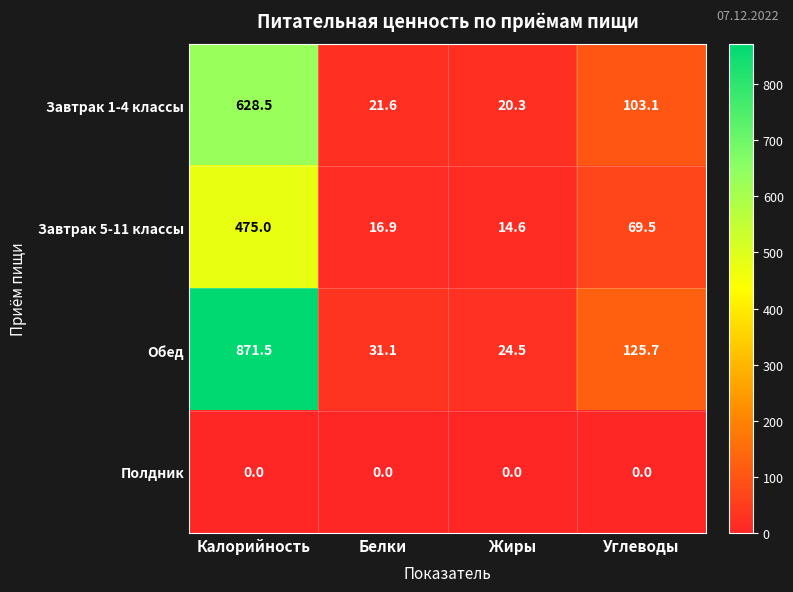

True or false: Полдник has a value of 0.0 at Углеводы.

True